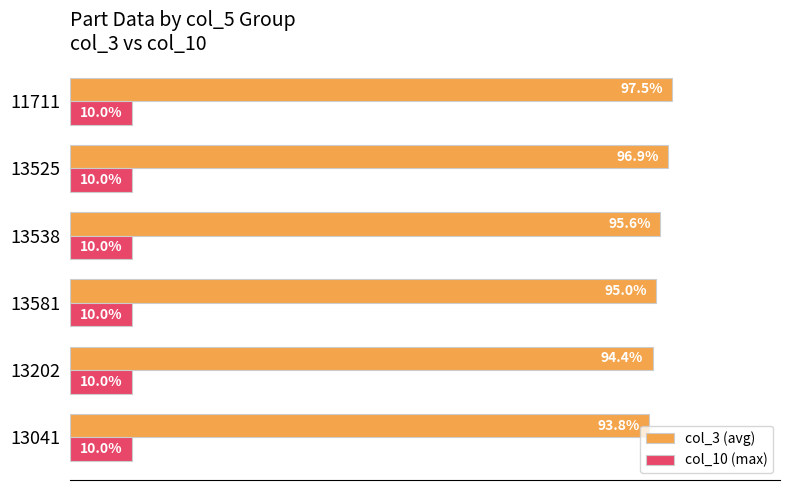

Which series has the largest total across all categories?

col_3 (avg)